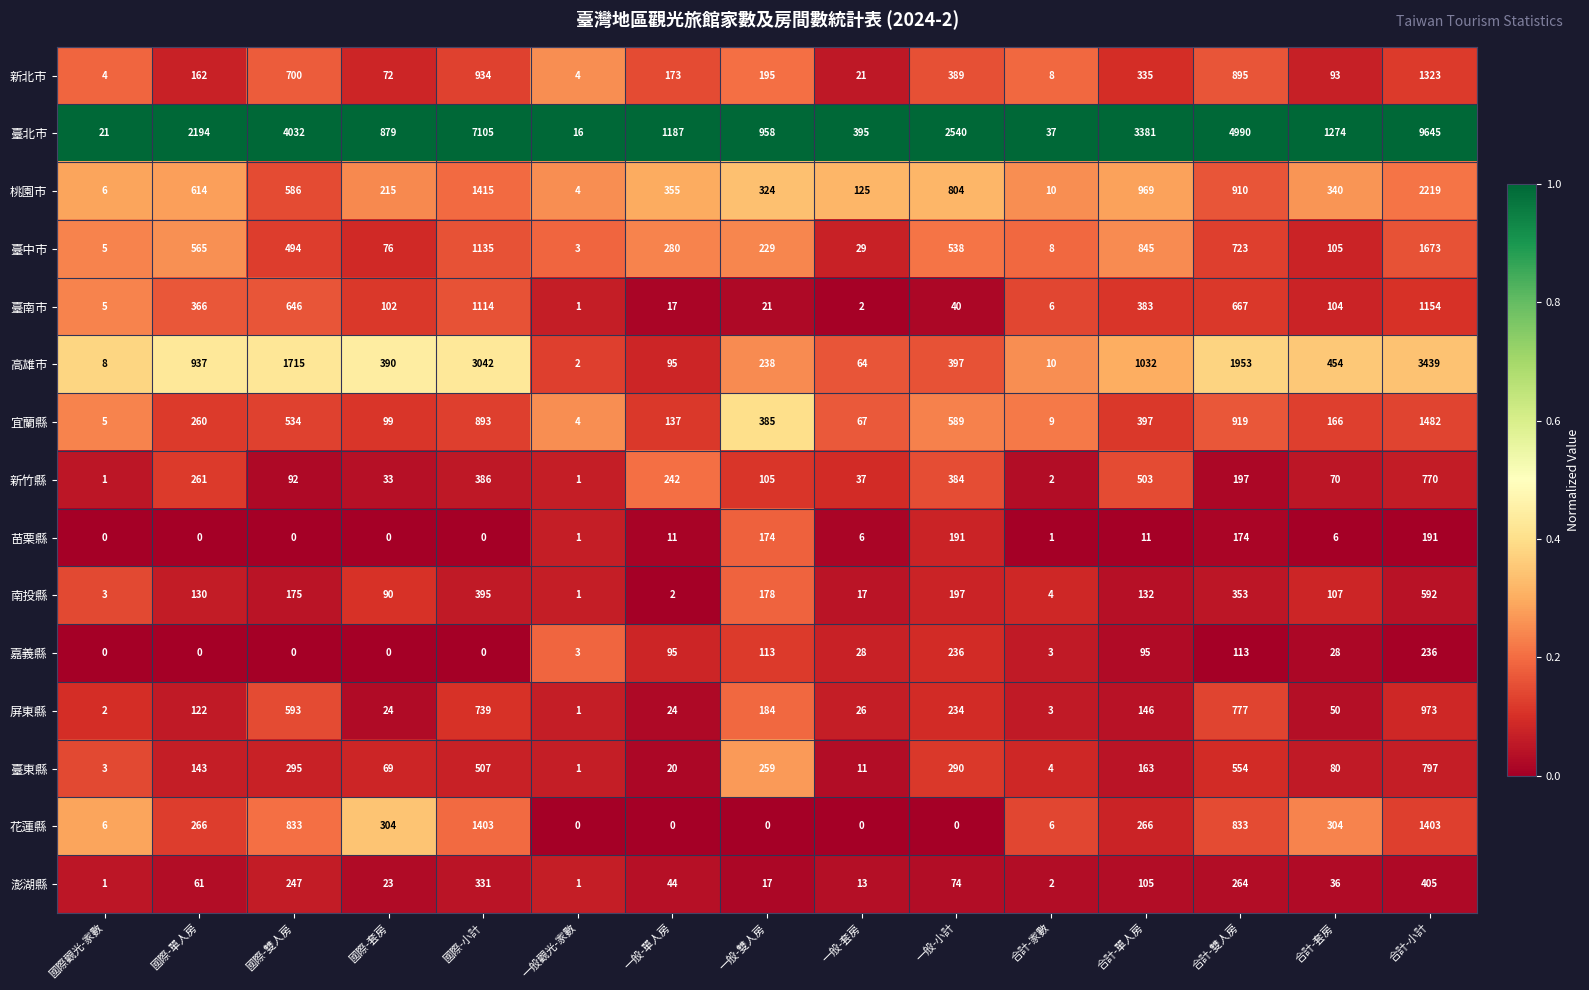

List the labels in order of 宜蘭縣 value, smallest first.

一般觀光-家數, 國際觀光-家數, 合計-家數, 一般-套房, 國際-套房, 一般-單人房, 合計-套房, 國際-單人房, 一般-雙人房, 合計-單人房, 國際-雙人房, 一般-小計, 國際-小計, 合計-雙人房, 合計-小計